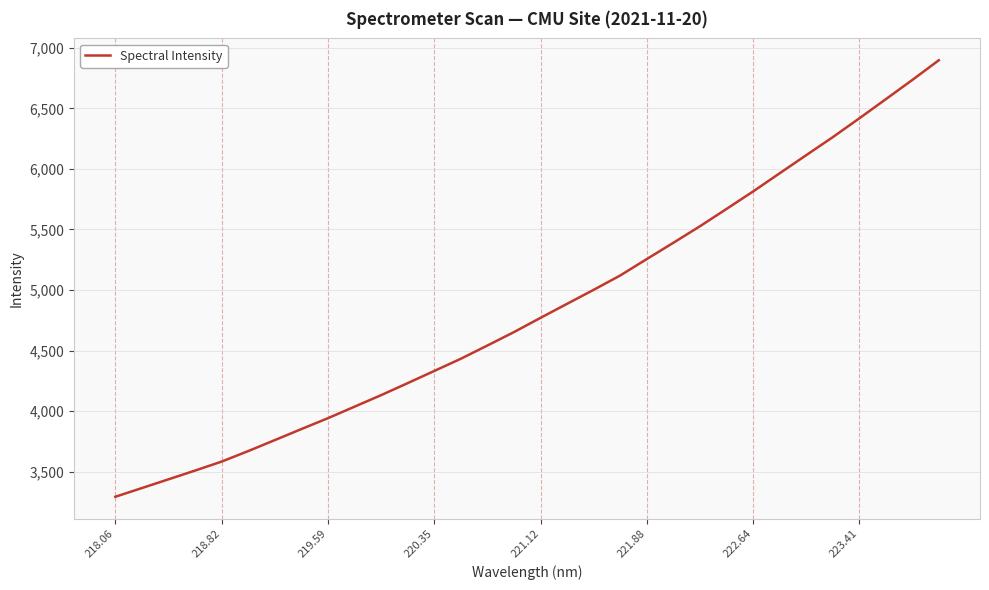

What is the maximum value shown in the chart?

6896.8